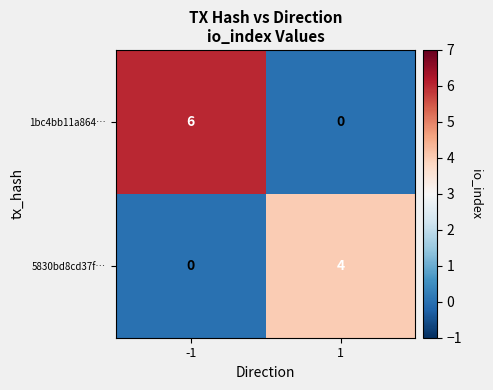

Rank the series at 1 from highest to lowest value.

5830bd8cd37f…, 1bc4bb11a864…